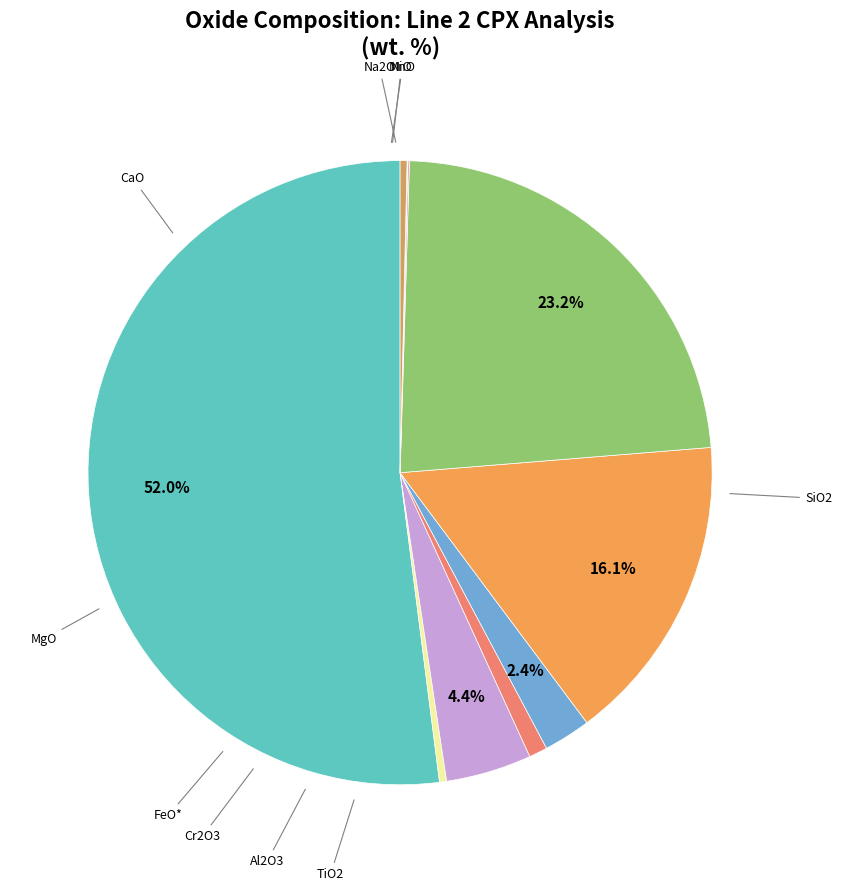

Is there any slice that represents more than half of the pie?

Yes